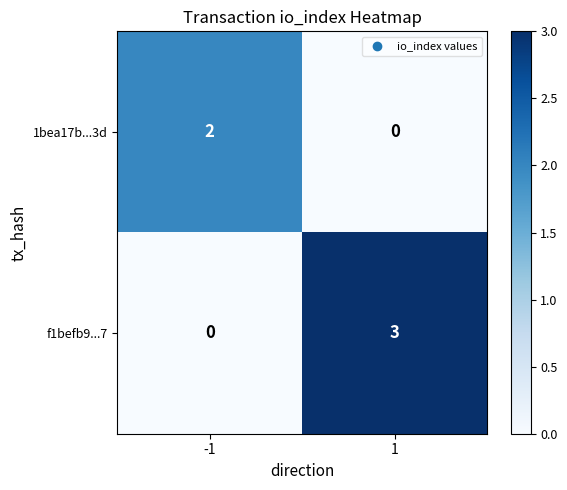

True or false: 1bea17b...3d has a value of 2 at -1.

True